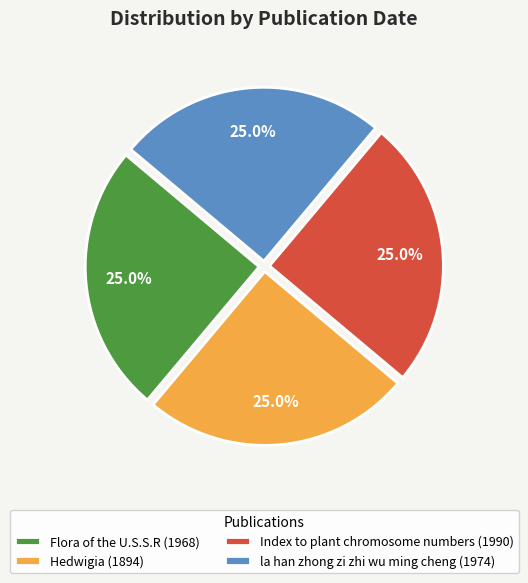

To the nearest percent, what is the combined percentage of Index to plant chromosome numbers (1990) and la han zhong zi zhi wu ming cheng (1974)?

50%